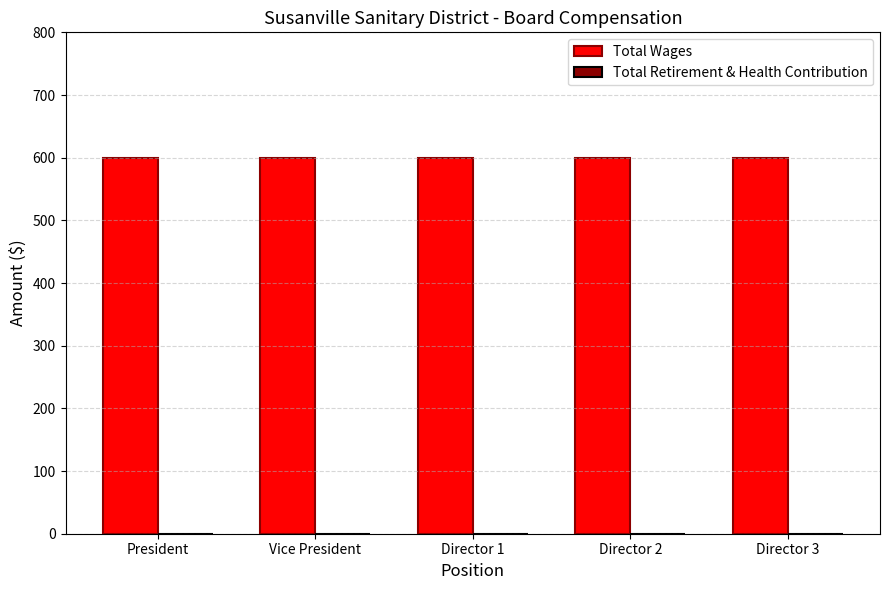

Reading left to right, transcribe all the data shown in this chart.

Total Wages: 600	600	600	600	600
Total Retirement & Health Contribution: 0	0	0	0	0